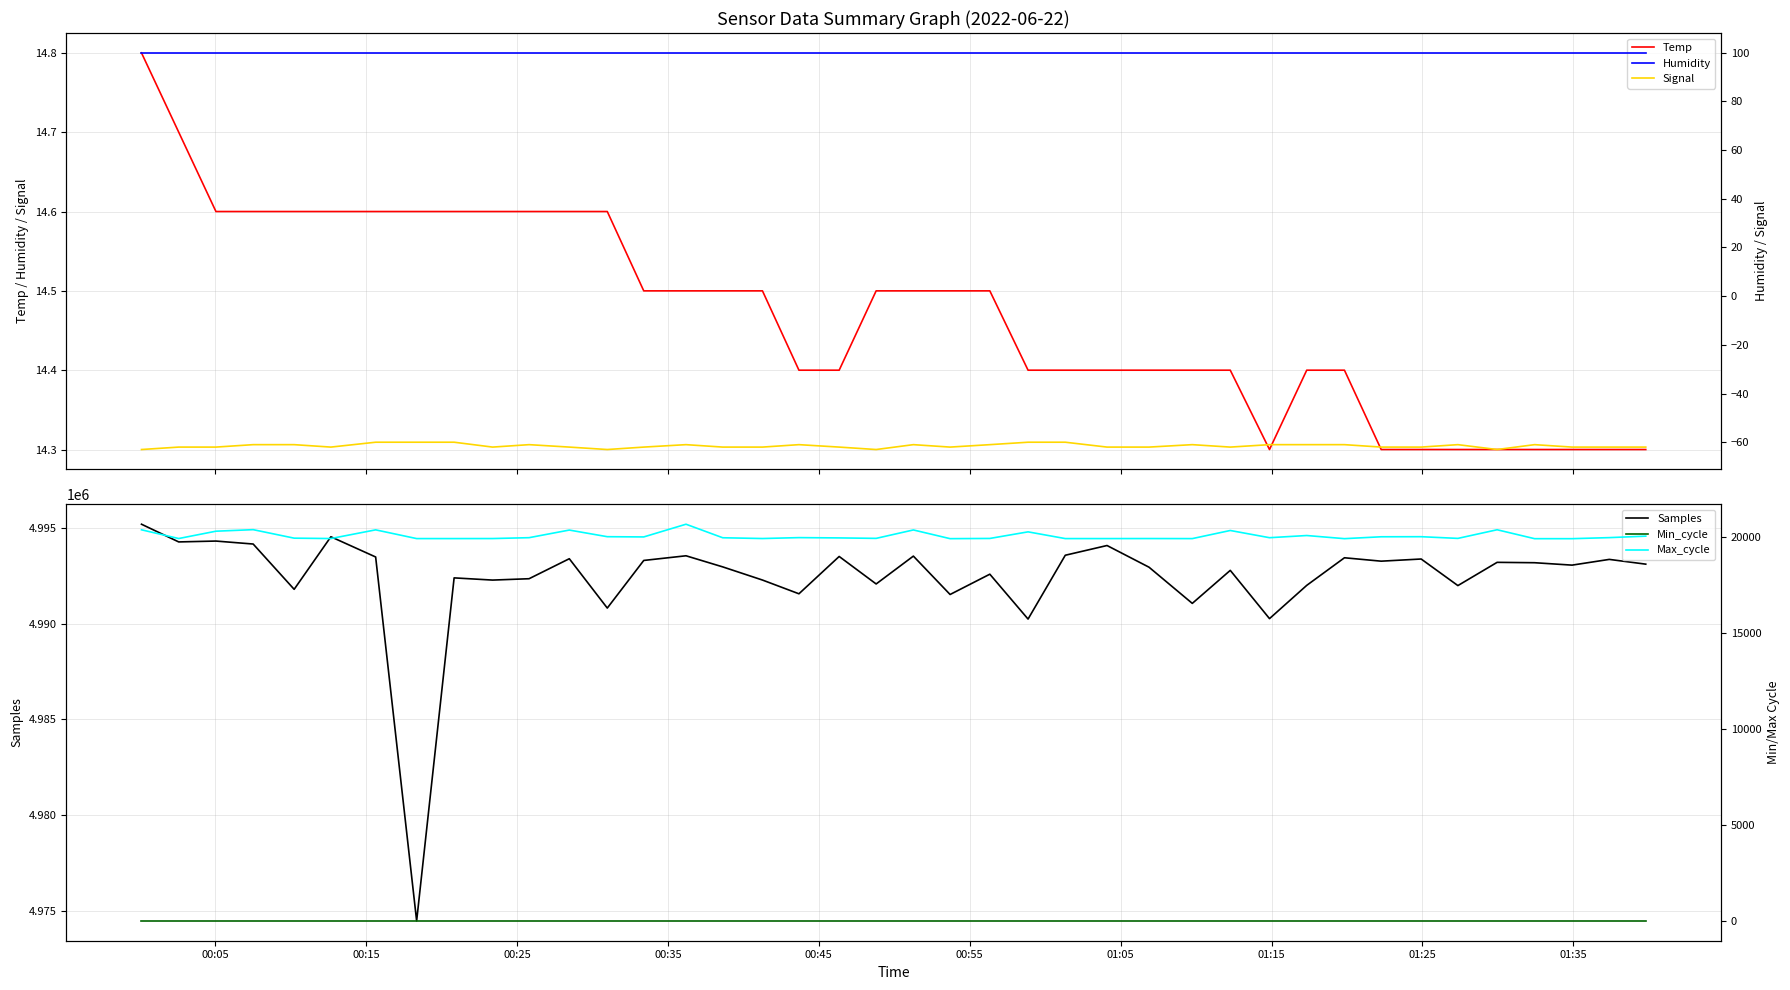

At which label does Humidity reach its minimum?

00:05